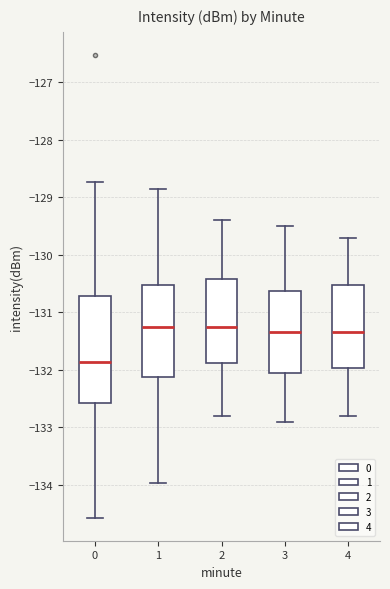

Comparing the boxes themselves (not the whiskers), which one is the tallest?

0